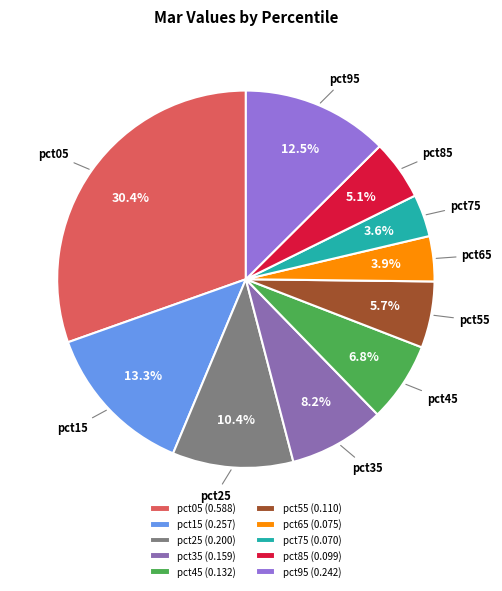

What percentage is the pct35 slice, to the nearest percent?

8%